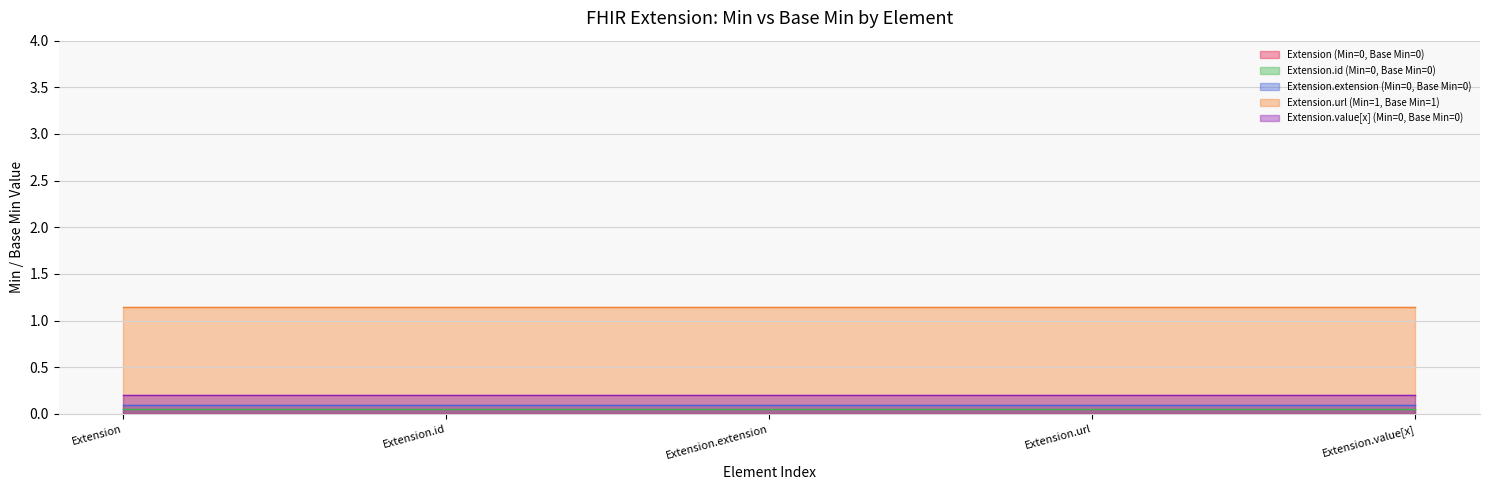

At how many categories does at least one series exceed 0?

5